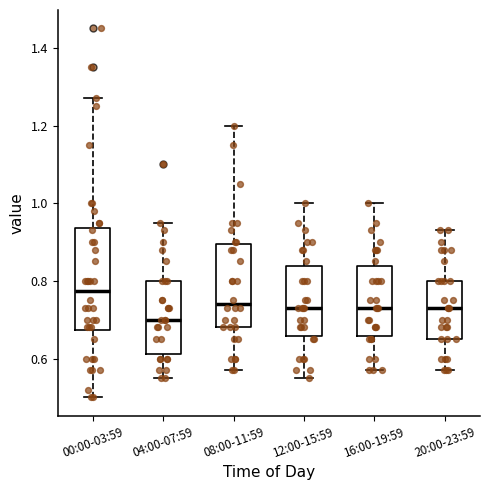

Which box is the tallest, from its lower edge to its upper edge?

00:00-03:59